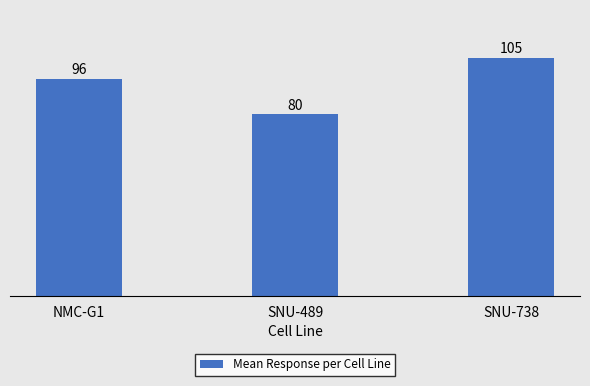

What is the difference between the maximum and minimum values?

24.9